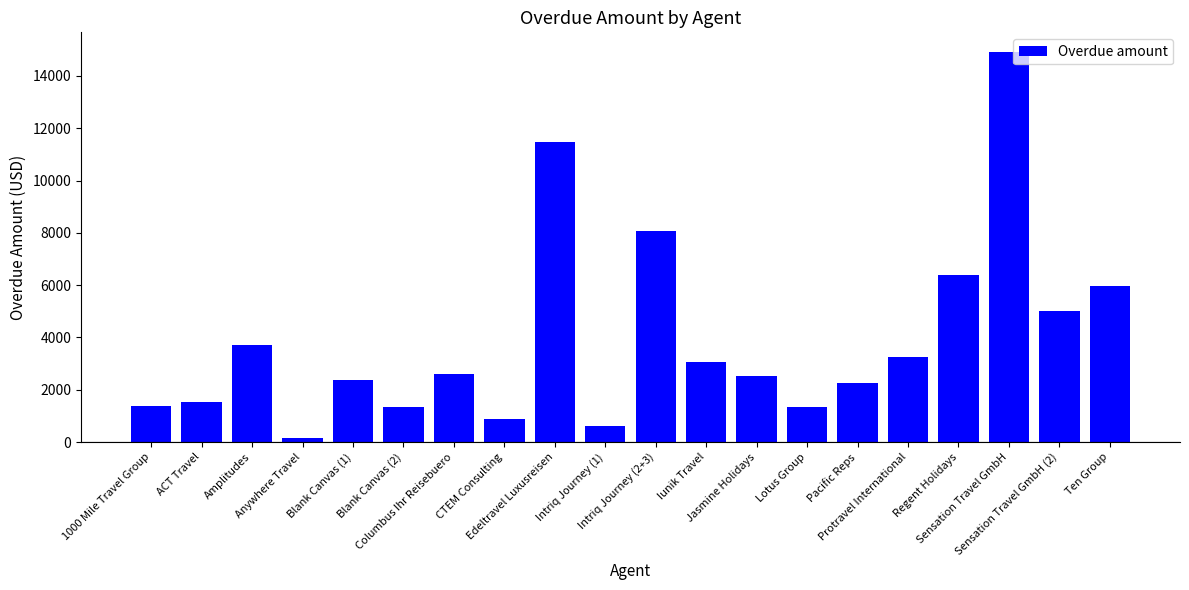

True or false: the data shows 3250 at Protravel International.

True